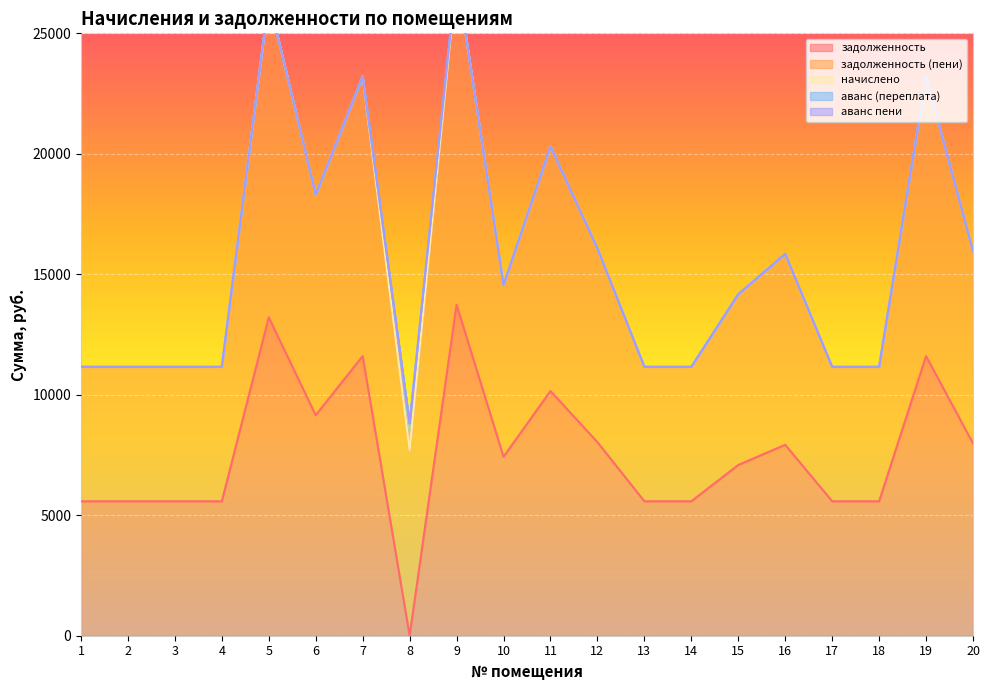

Reading left to right, transcribe all the data shown in this chart.

задолженность: 5580.0	5580.0	5580.0	5580.0	13213.4	9151.2	11606.4	0.0	13738.0	7428.0	10155.6	8035.2	5580.0	5580.0	7086.6	7923.6	5580.0	5580.0	11606.4	7979.4
задолженность (пени): 5580.0	5580.0	5580.0	5580.0	13213.4	9151.2	11606.4	7700.4	13738.0	7128.0	10155.6	8035.2	5580.0	5580.0	7086.6	7923.6	5580.0	5580.0	11606.4	7979.4
начислено: 0.0	0.0	0.0	0.0	0.0	0.0	0.0	0.0	0.0	0.0	0.0	0.0	0.0	0.0	0.0	0.0	0.0	0.0	0.0	0.0
аванс (переплата): 0.0	0.0	0.0	0.0	0.0	0.0	0.0	1117.5	0.0	0.0	0.0	0.0	0.0	0.0	0.0	0.0	0.0	0.0	0.0	0.0
аванс пени: 0.0	0.0	0.0	0.0	0.0	0.0	0.0	0.0	0.0	0.0	0.0	0.0	0.0	0.0	0.0	0.0	0.0	0.0	0.0	0.0